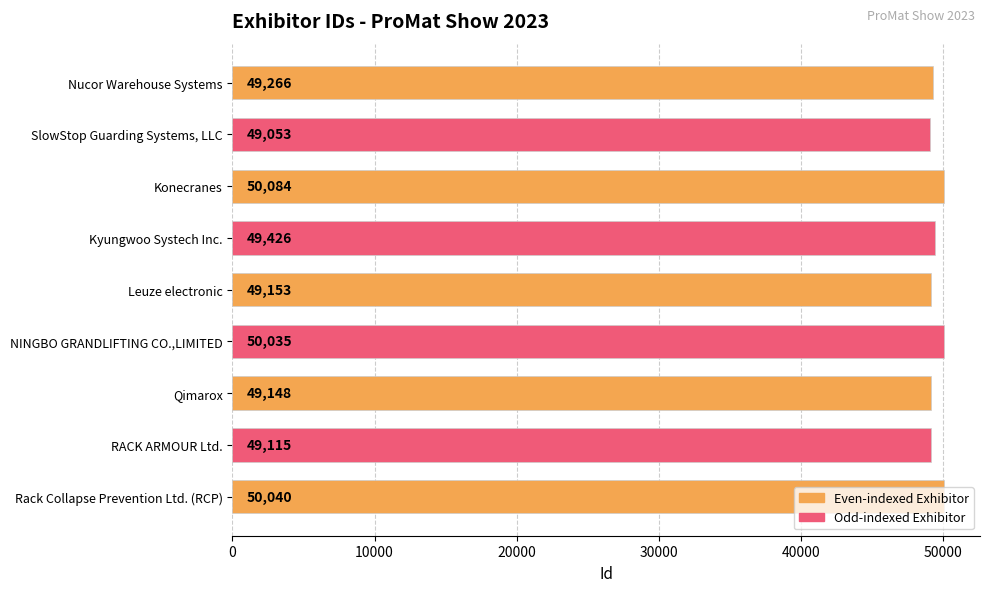

What is the change in value from Kyungwoo Systech Inc. to Qimarox?

-278